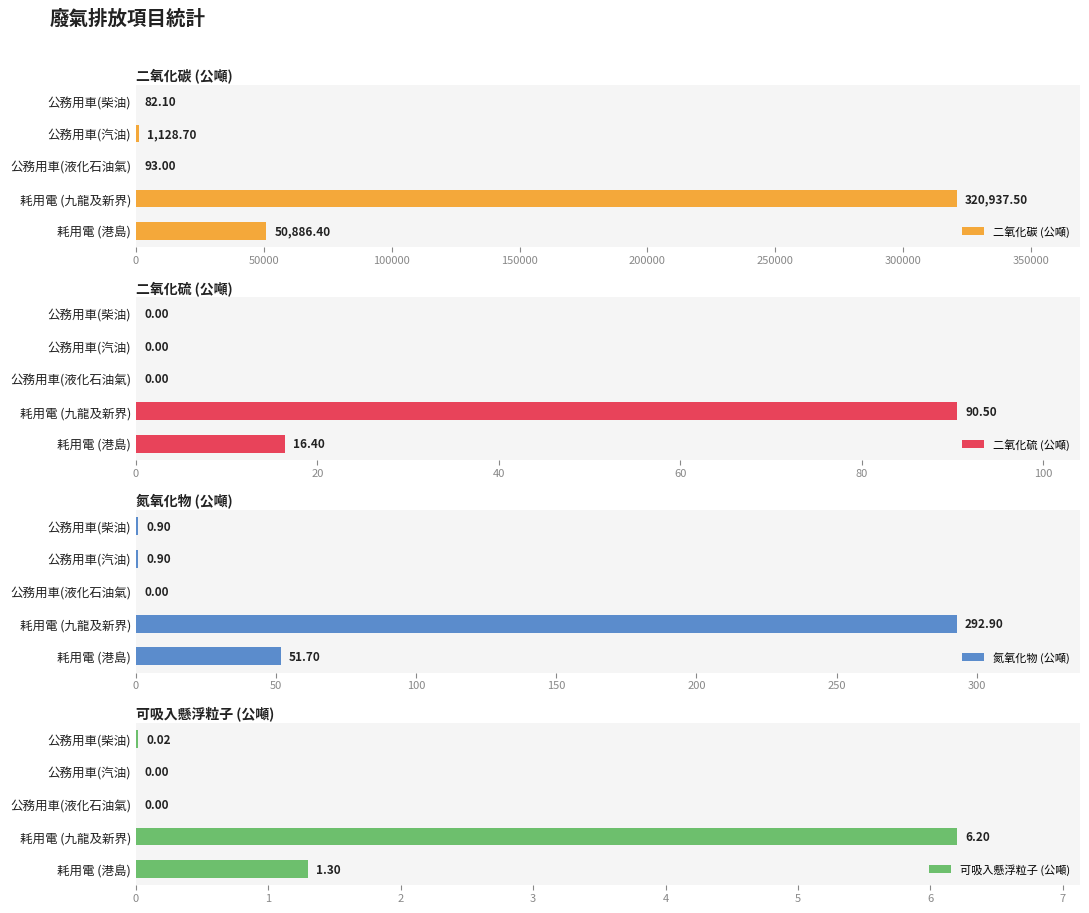

What is the value of the 二氧化碳 (公噸) bar at the 2nd from the left?

1128.7